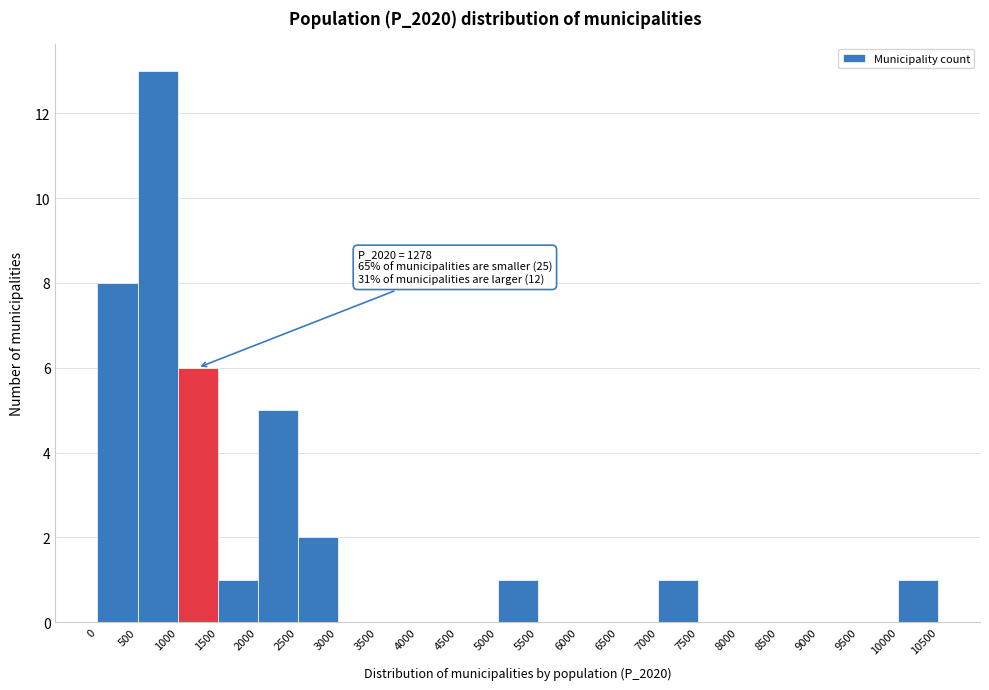

Which range on the x-axis has the tallest bar?

500 to 1000